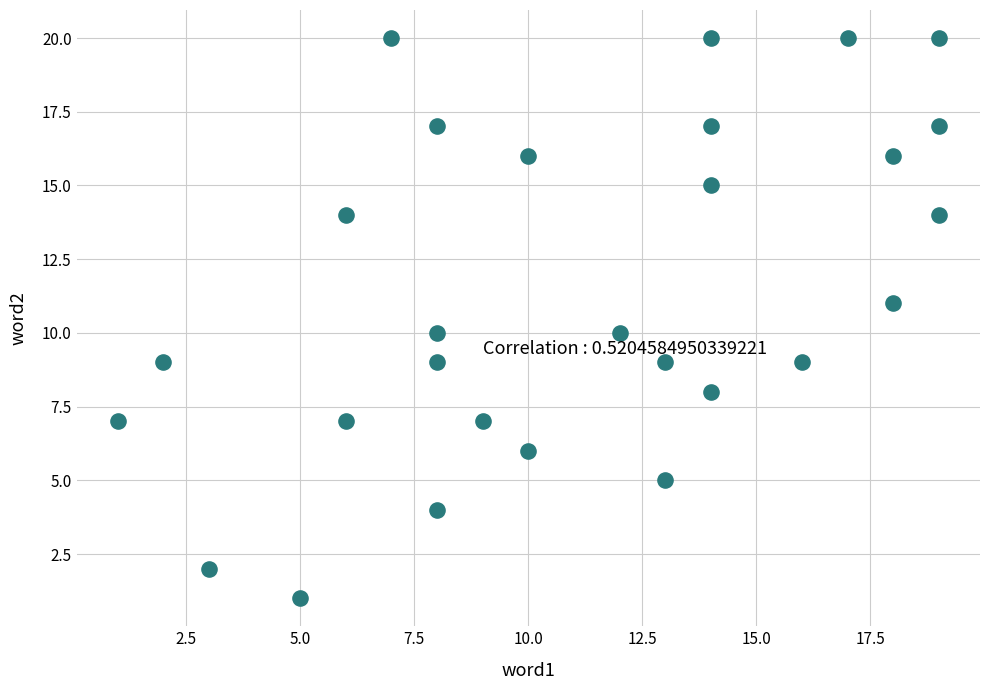

What is the range of X values (max minus min)?

18